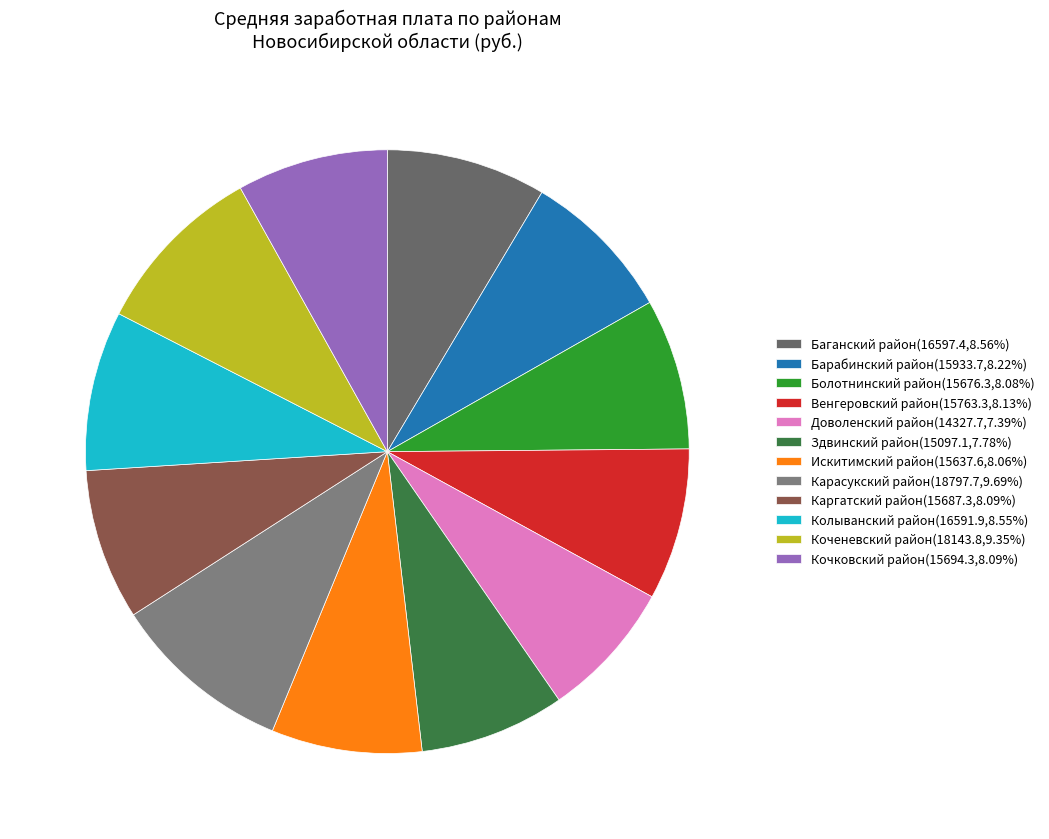

To the nearest percent, what is the difference between the Болотнинский район and Доволенский район slice percentages?

1%